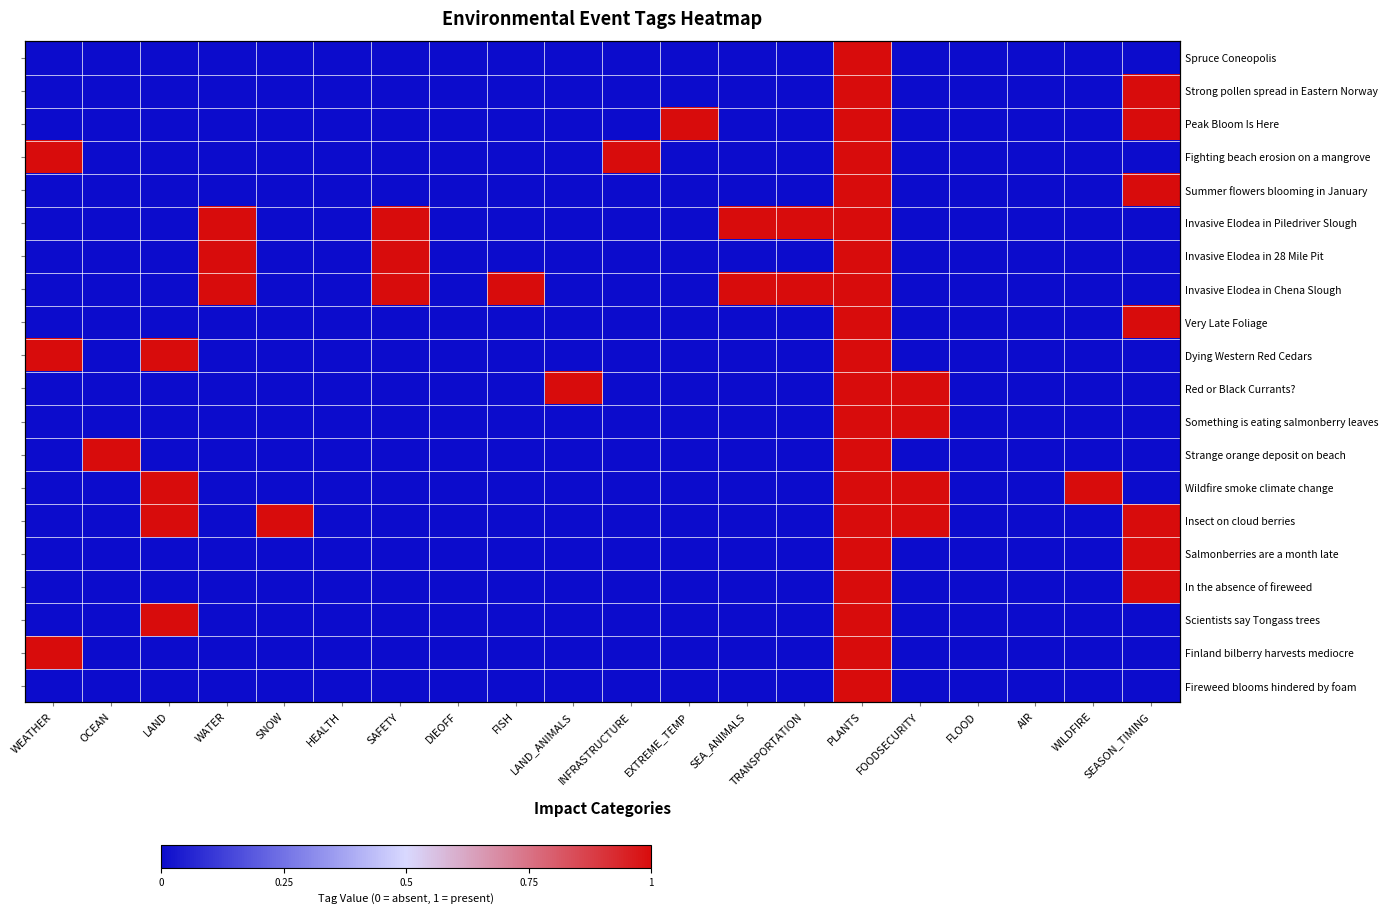

How many data points in In the absence of fireweed are above 0?

2